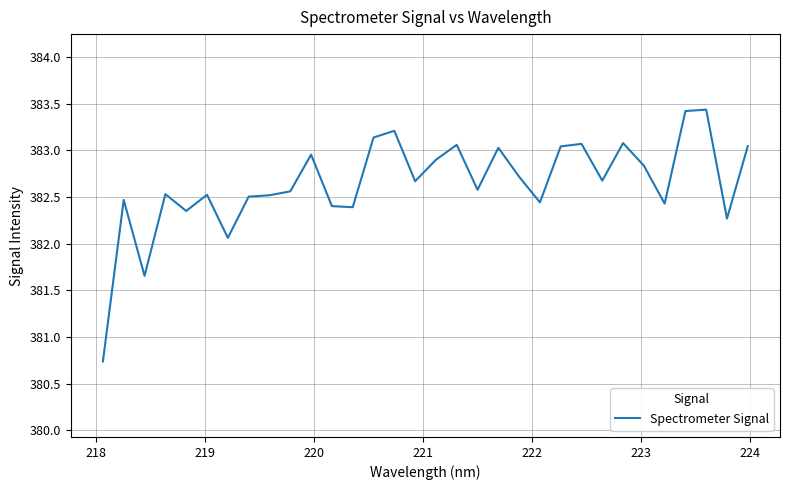

What is the smallest value displayed?

380.7